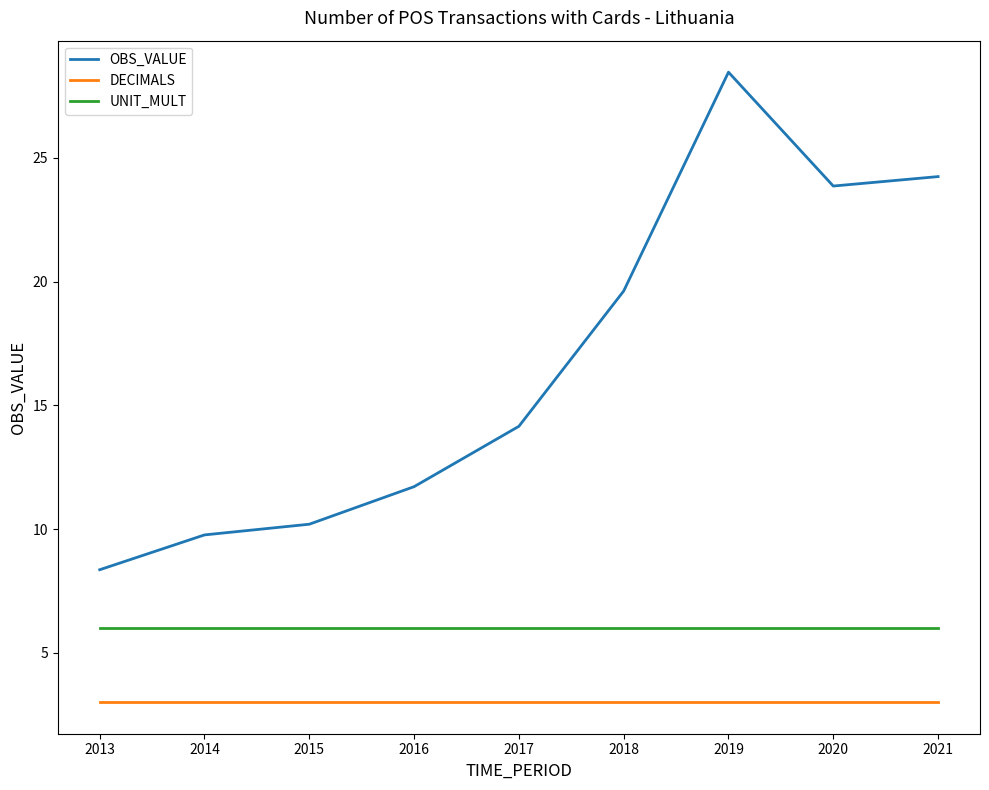

What is the difference between the OBS_VALUE values at 2020 and 2015?

13.7